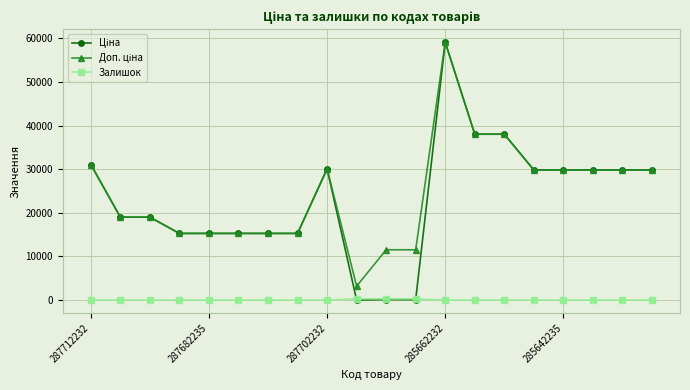

What is the greatest value displayed?

59075.7